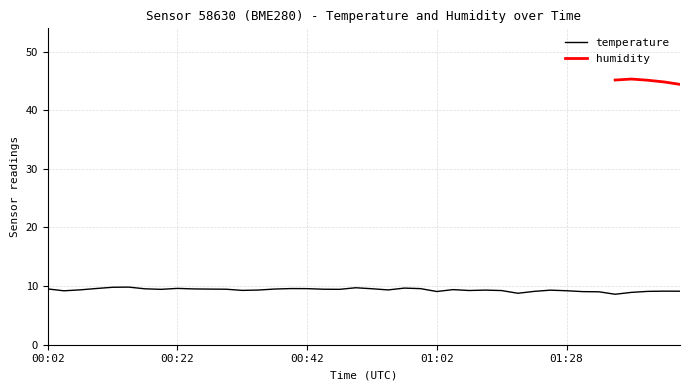

What is the value of the 32nd point from the left?

9.3